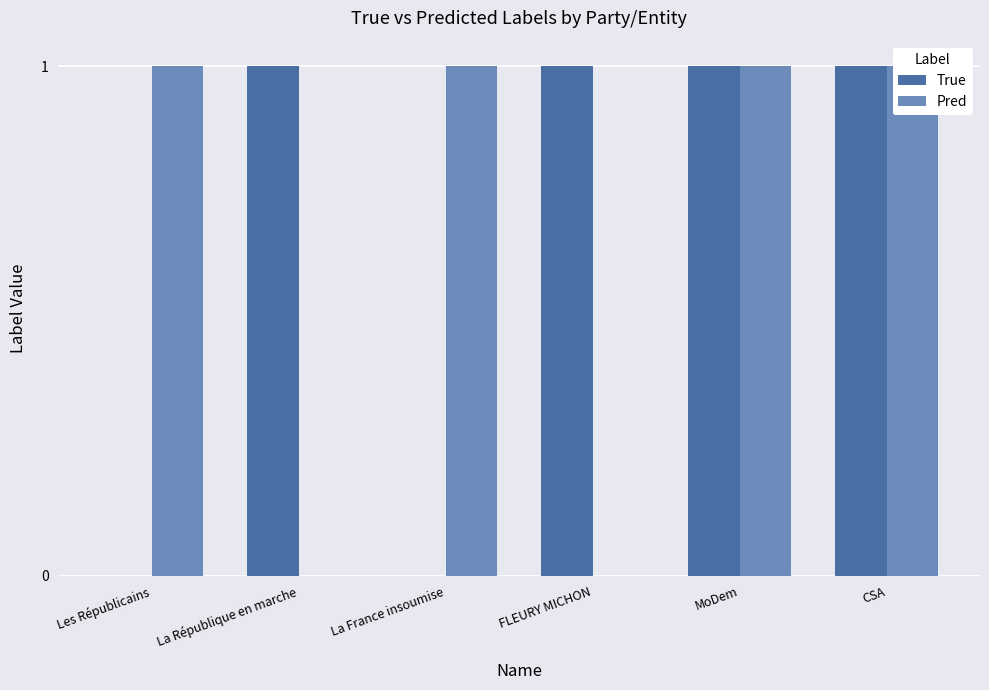

What is the total value across all series at FLEURY MICHON?

1